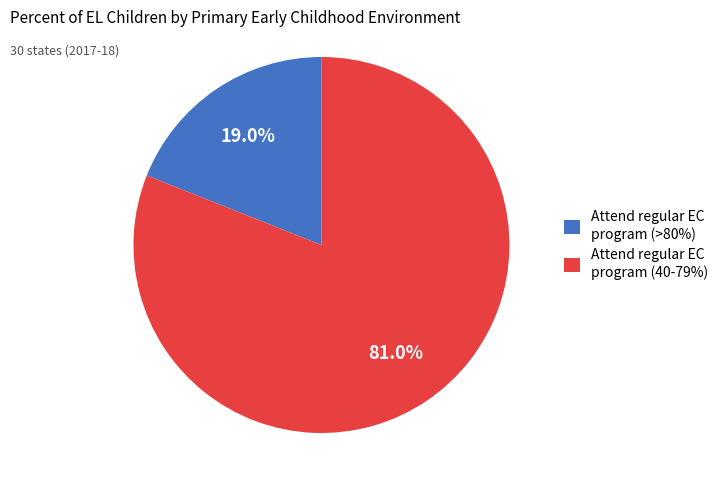

Does Attend regular EC program (>80%) represent more than half of the total?

No